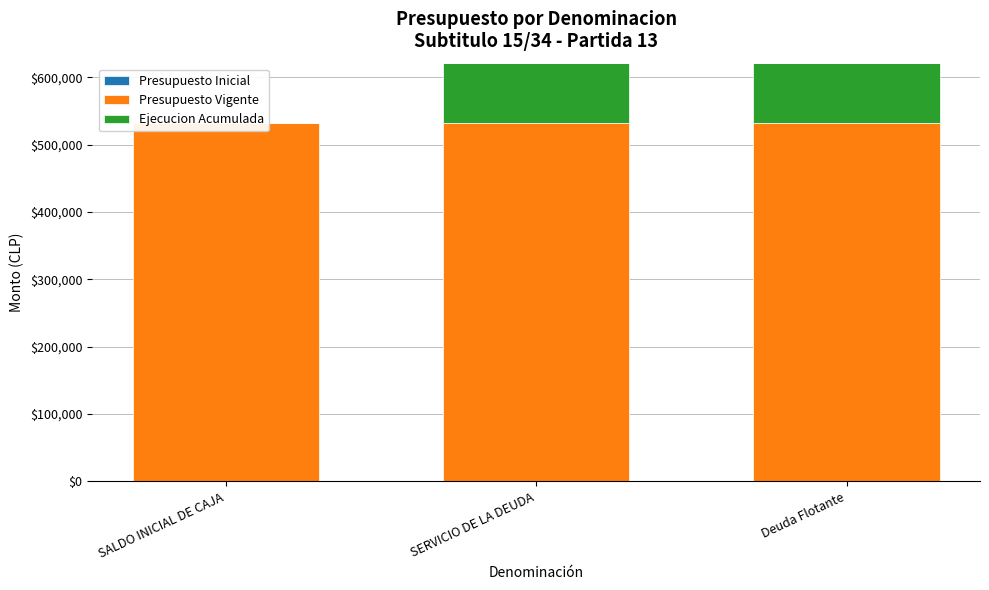

At how many categories does at least one series exceed 209739?

3